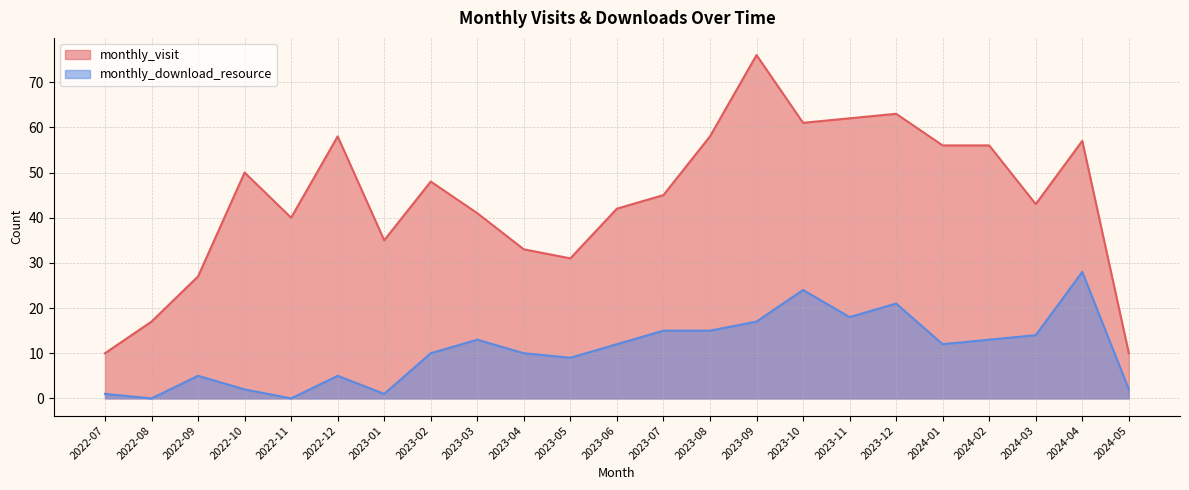

The value of monthly_visit at 2024-05 is 4. True or false?

False